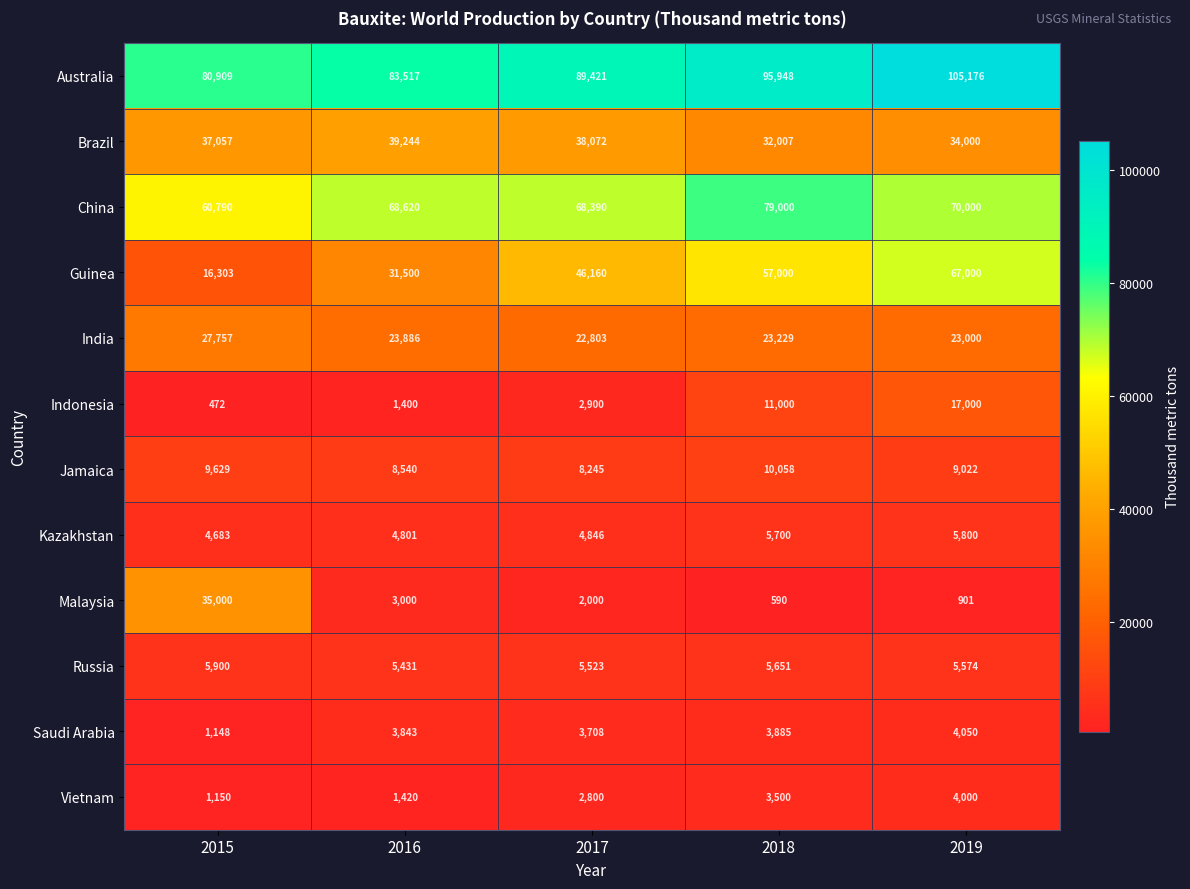

The Guinea series shows 31500 at 2016. True or false?

True